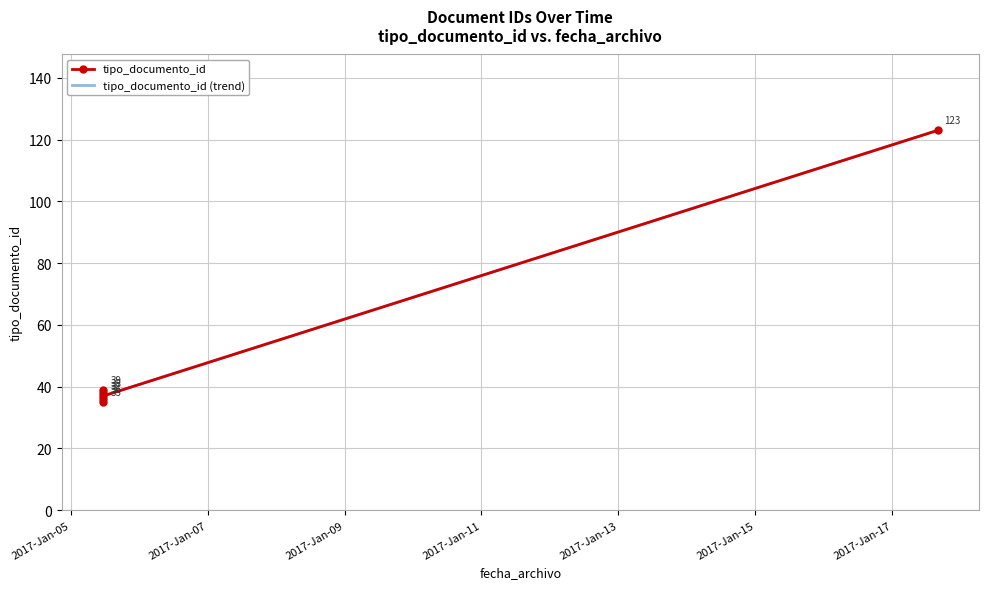

What is the change in value from 2017-01-05 11:23:31 to 2017-01-05 11:23:31?

+1